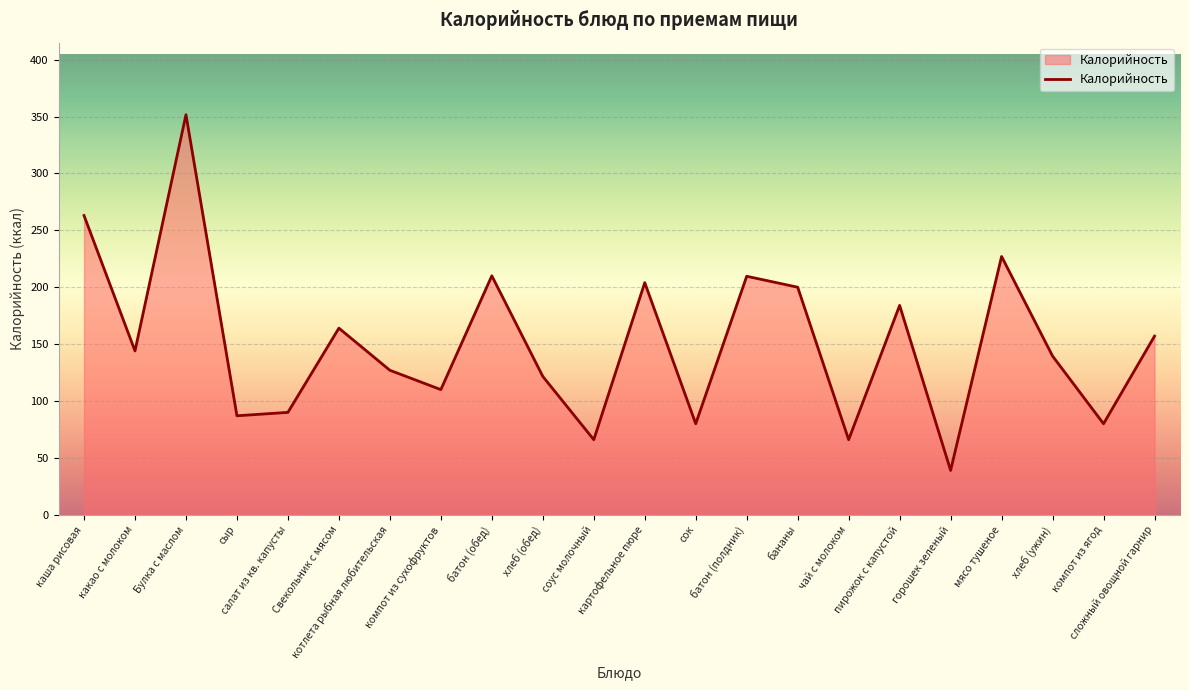

At which label is the value closest to 195?

бананы